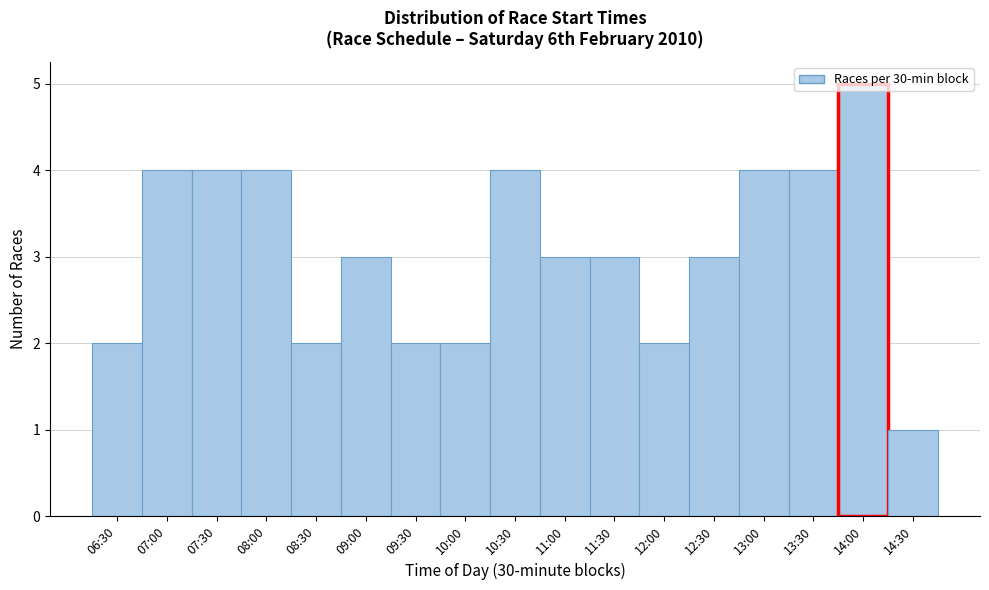

What value does the data have at 11:30?

3